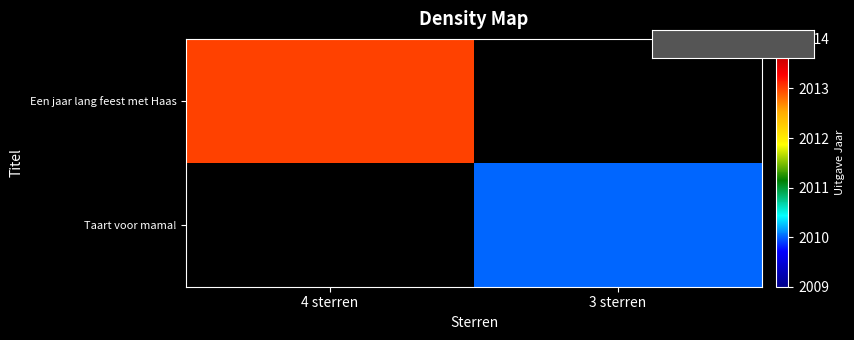

Rank the series at 4 sterren from highest to lowest value.

Een jaar lang feest met Haas, Taart voor mama!